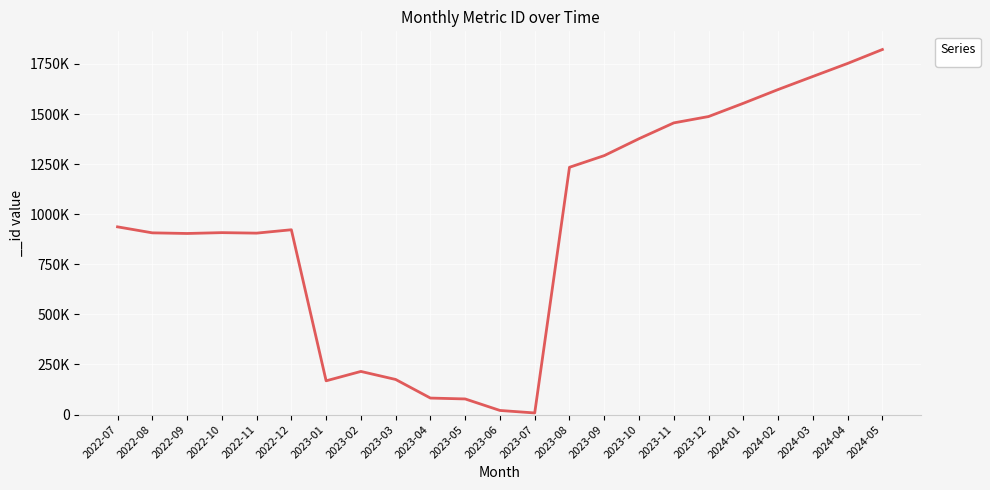

Does the chart have visible grid lines?

Yes